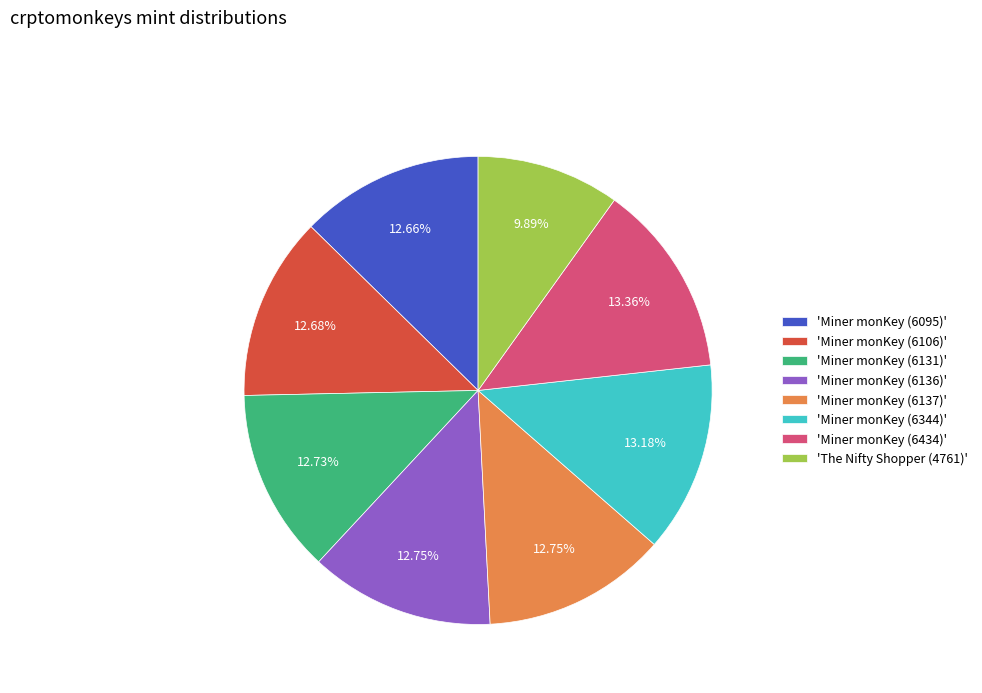

How many segments does this pie chart have?

8